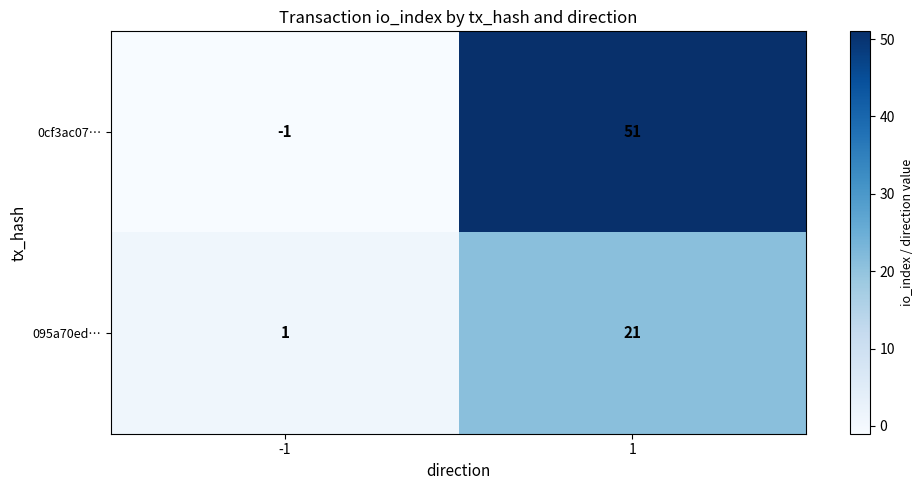

At which category is the sum across all series the highest?

1